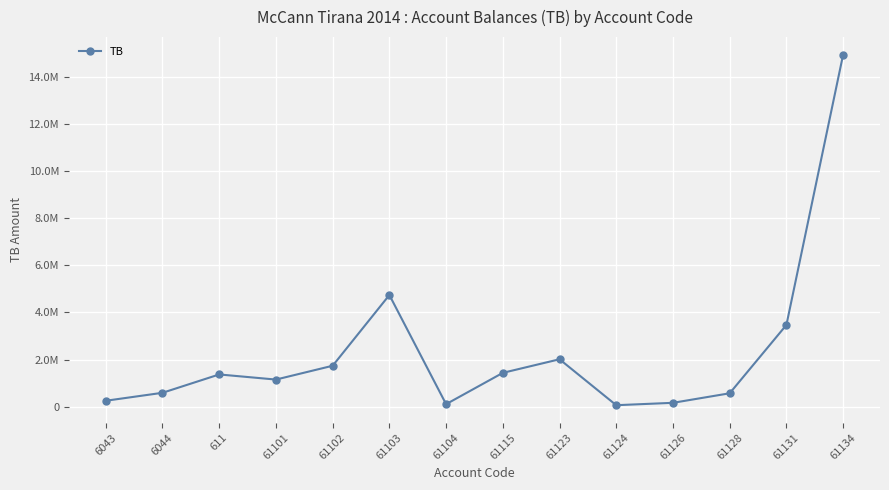

Reading right to left, list all the values displayed in this chart.

14931158.8	3465988.5	567460.5	163090.0	61813.2	2010362.2	1434003.2	105900.0	4735066.9	1735151.5	1149043.7	1366068.5	588118.9	250227.1